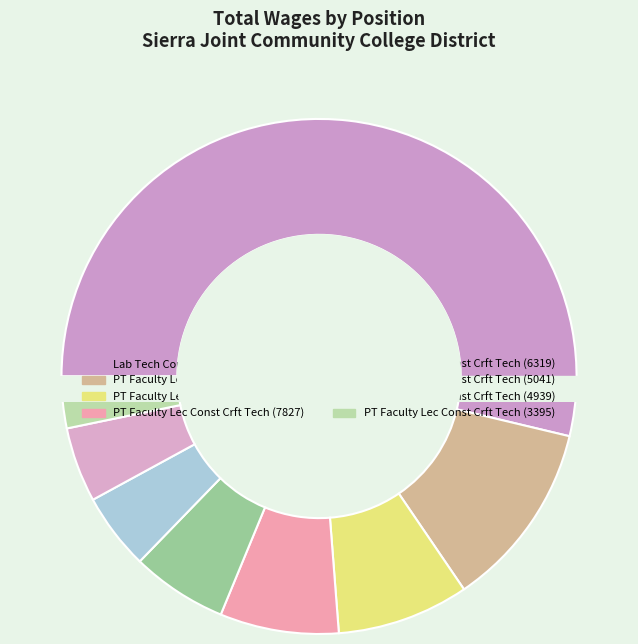

To the nearest percent, what is the combined percentage of PT Faculty Lec Const Crft Tech (6319) and PT Faculty Lec Const Crft Tech (5041)?

11%